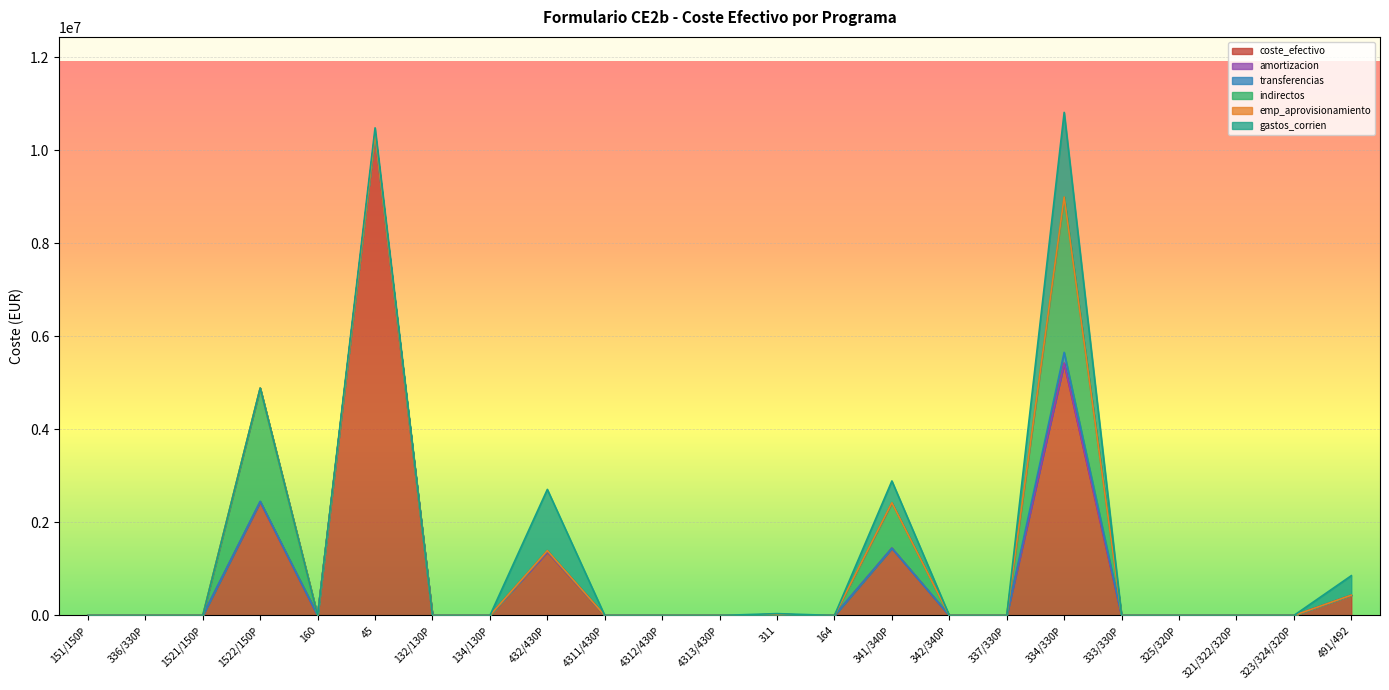

True or false: directa_publica_directos_gastos_corrien and directa_empresarial_aprovisionamiento cross at least once.

False